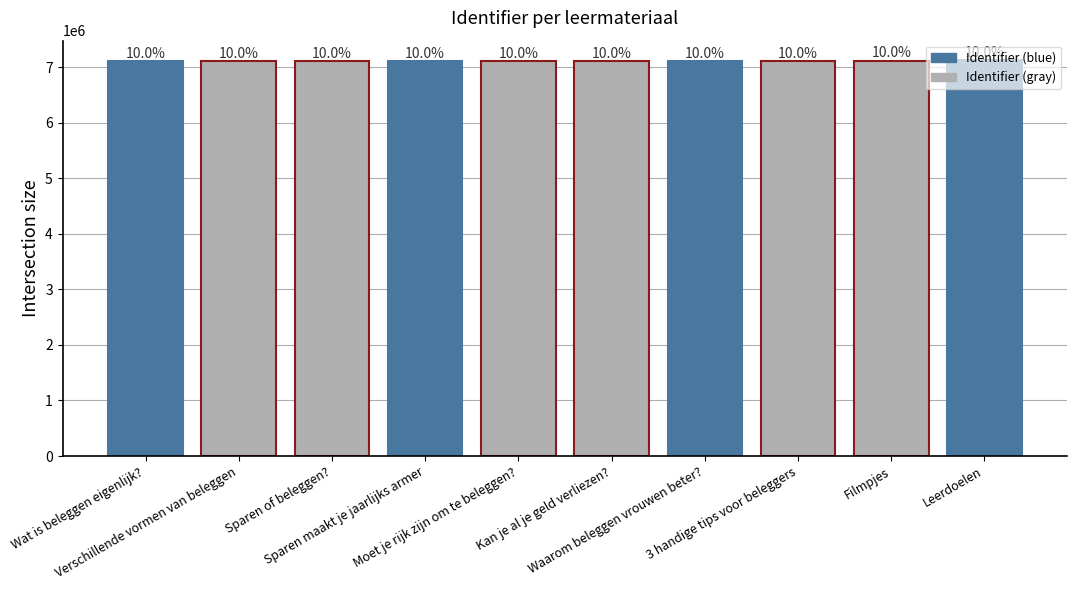

What is the average value?

7109895